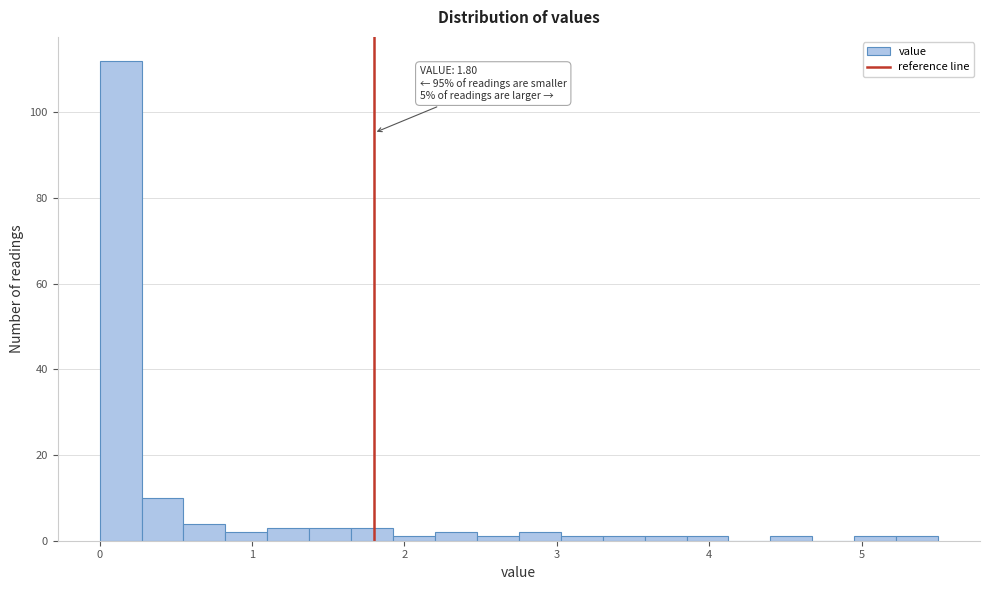

Around what value on the x-axis is the tallest bar? Give the approximate position of its centre, as read against the axis.

0.1